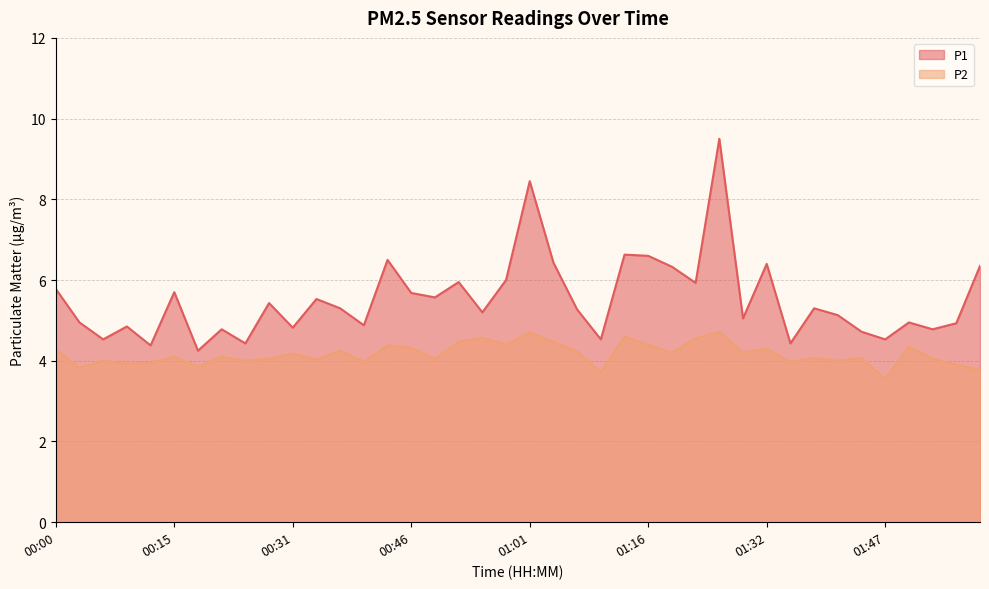

True or false: P1 has more than 2 interior local peaks.

True